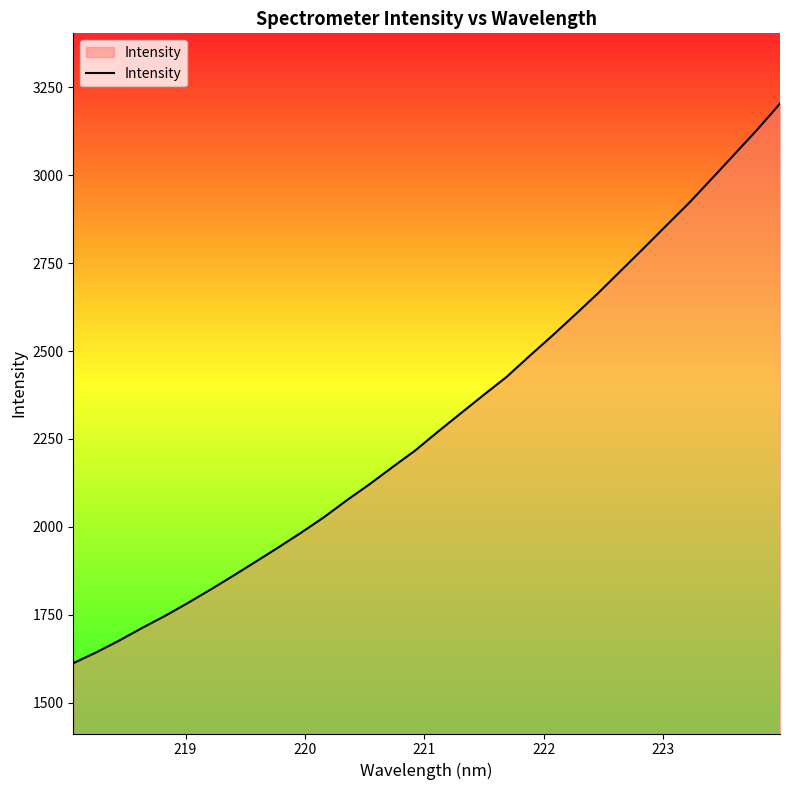

What is the difference between the maximum and minimum values?

1591.5